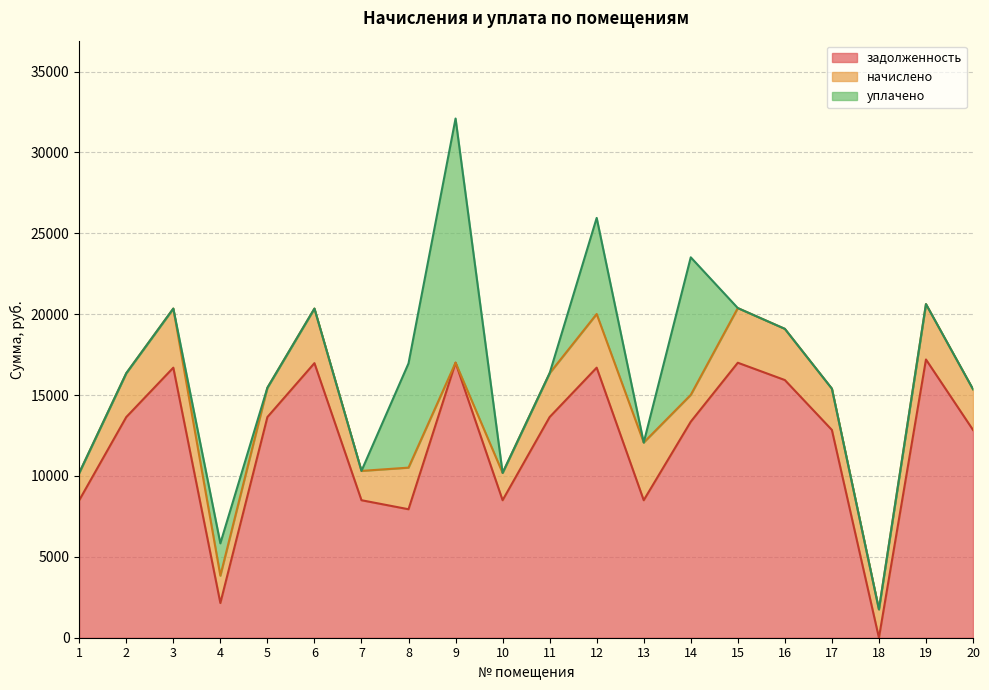

True or false: уплачено and задолженность cross at least once.

False